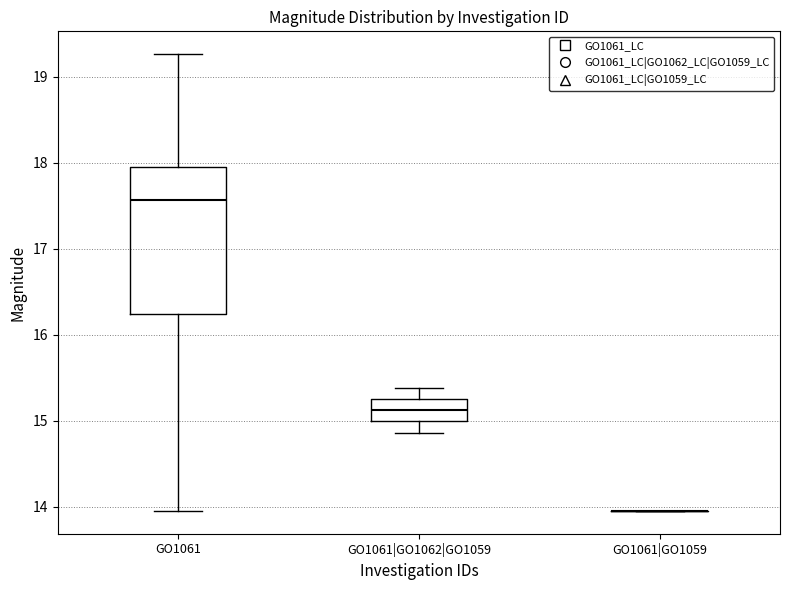

Reading left to right, read every box against the y-axis: the position of its median line, the range the box covers, and the ends of its whiskers. The values are not printed on the chart, so give them approximately, as read against the axis.

GO1061: median 17.6, box 16.2 to 17.9, whiskers 14.0 to 19.3
GO1061|GO1062|GO1059: median 15.1, box 15.0 to 15.3, whiskers 14.9 to 15.4
GO1061|GO1059: box collapsed to a line at 14.0, whiskers 14.0 to 14.0